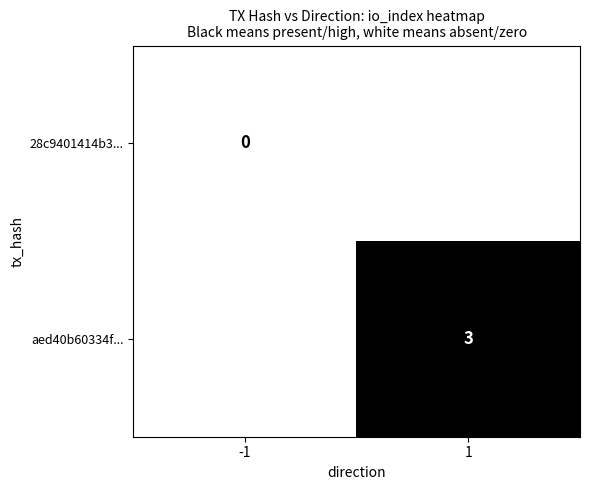

Count the number of categories in the chart.

2